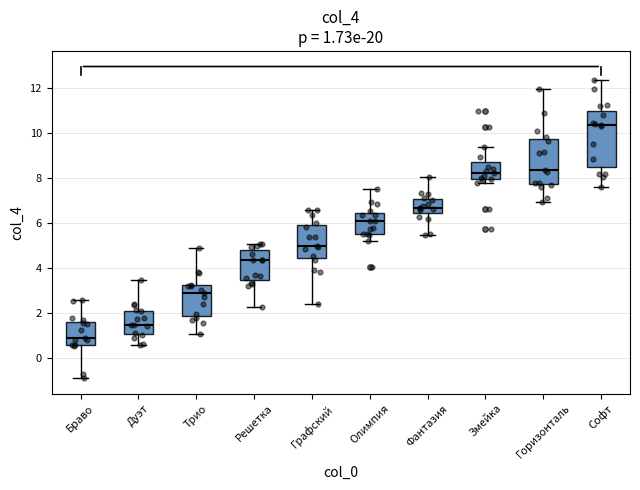

Which box is the tallest, from its lower edge to its upper edge?

Софт